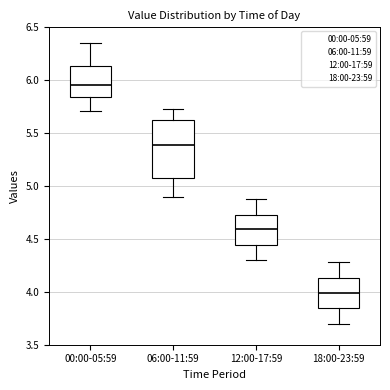

Reading left to right, transcribe this box plot: for each box, give where its median line is, the range the box spans, and where its two whiskers end, as read against the y-axis. The values are not printed on the chart, so give them approximately, as read against the axis.

00:00-05:59: median 5.95, box 5.85 to 6.15, whiskers 5.70 to 6.35
06:00-11:59: median 5.40, box 5.05 to 5.60, whiskers 4.90 to 5.75
12:00-17:59: median 4.60, box 4.45 to 4.75, whiskers 4.30 to 4.90
18:00-23:59: median 4.00, box 3.85 to 4.15, whiskers 3.70 to 4.30